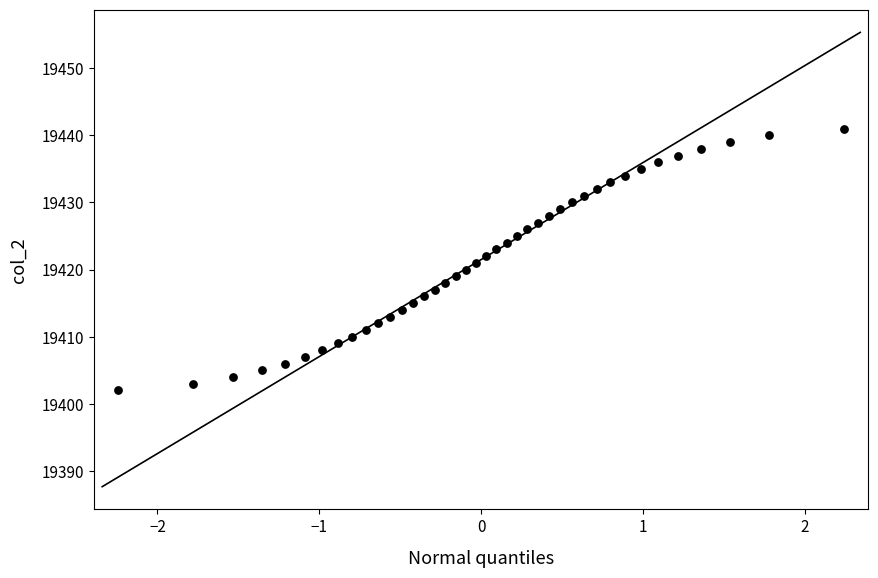

What is the range of Y values (max minus min)?

39